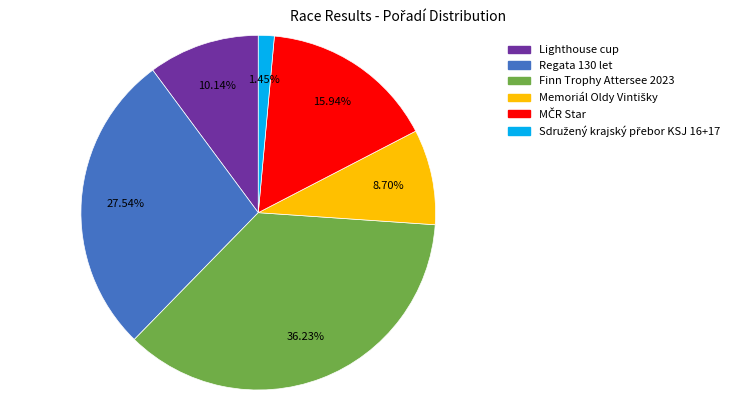

Is there any slice that represents more than half of the pie?

No